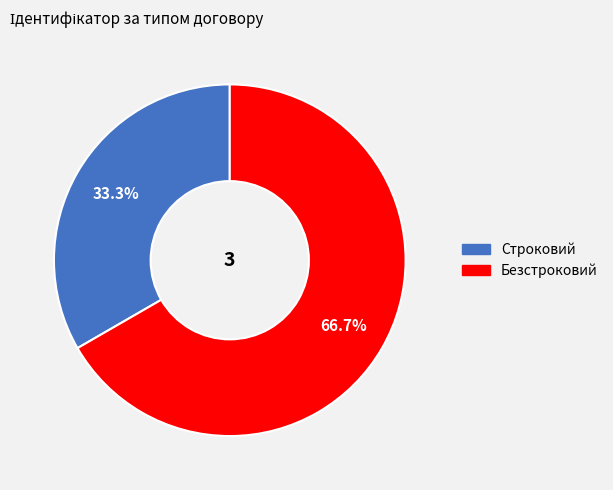

Rank the categories by value from lowest to highest.

Строковий, Безстроковий